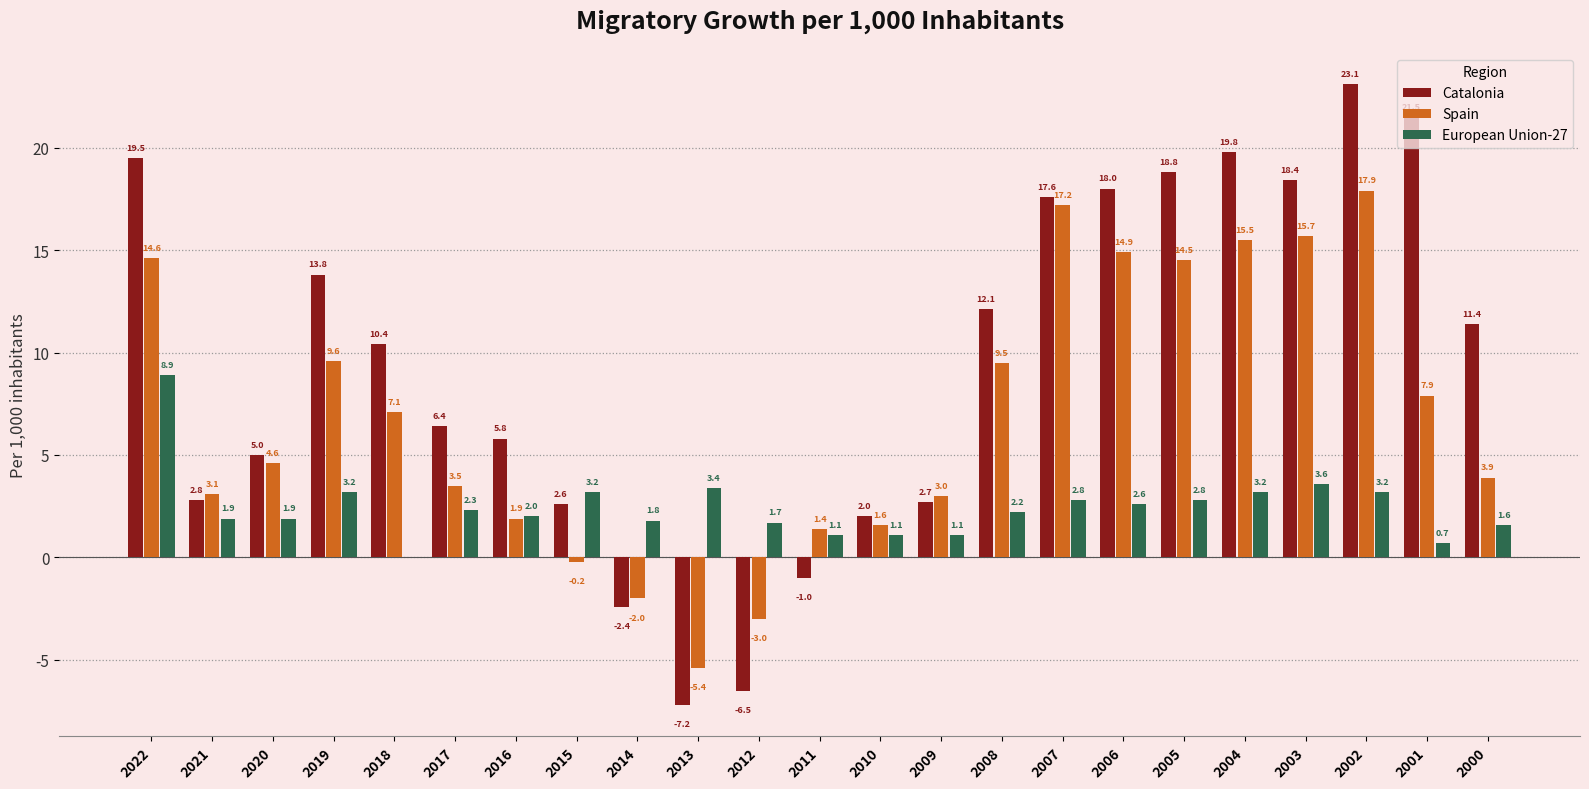

What is the approximate value of Spain at 2013?

-5.4